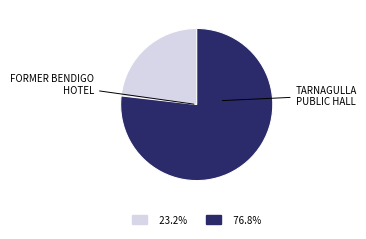

Is there any slice that represents more than half of the pie?

Yes